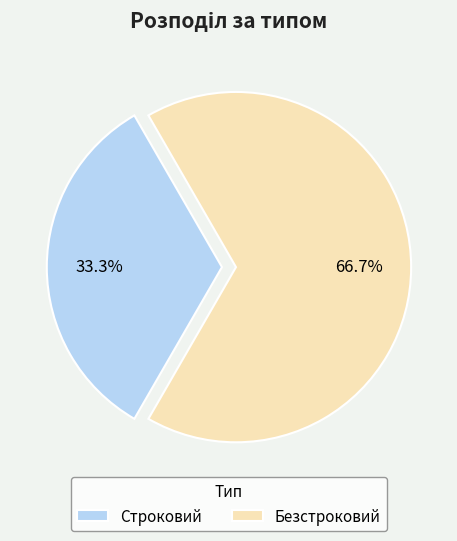

To the nearest percent, what is the combined percentage of Строковий and Безстроковий?

100%